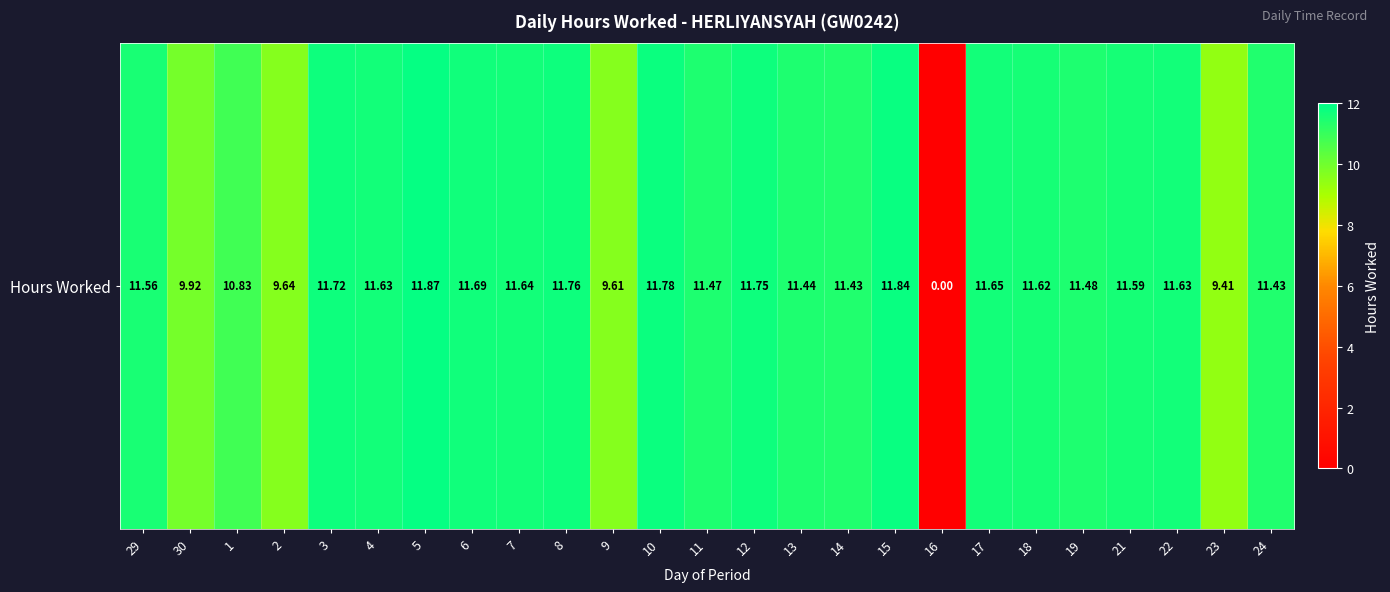

At which label is the value closest to 5?

23